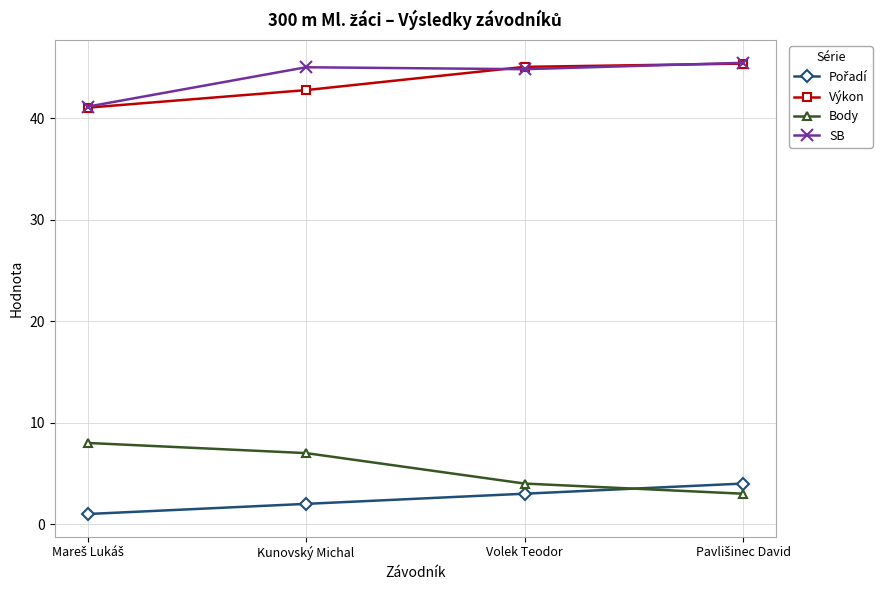

What is the value of the SB point at the 2nd from the left?

45.0